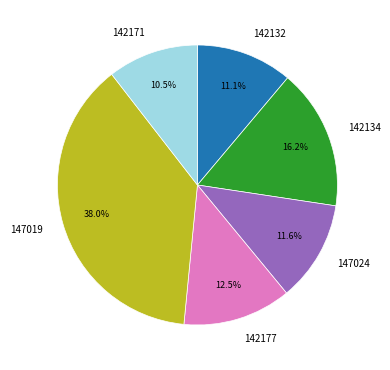

Does 147024 represent more than half of the total?

No